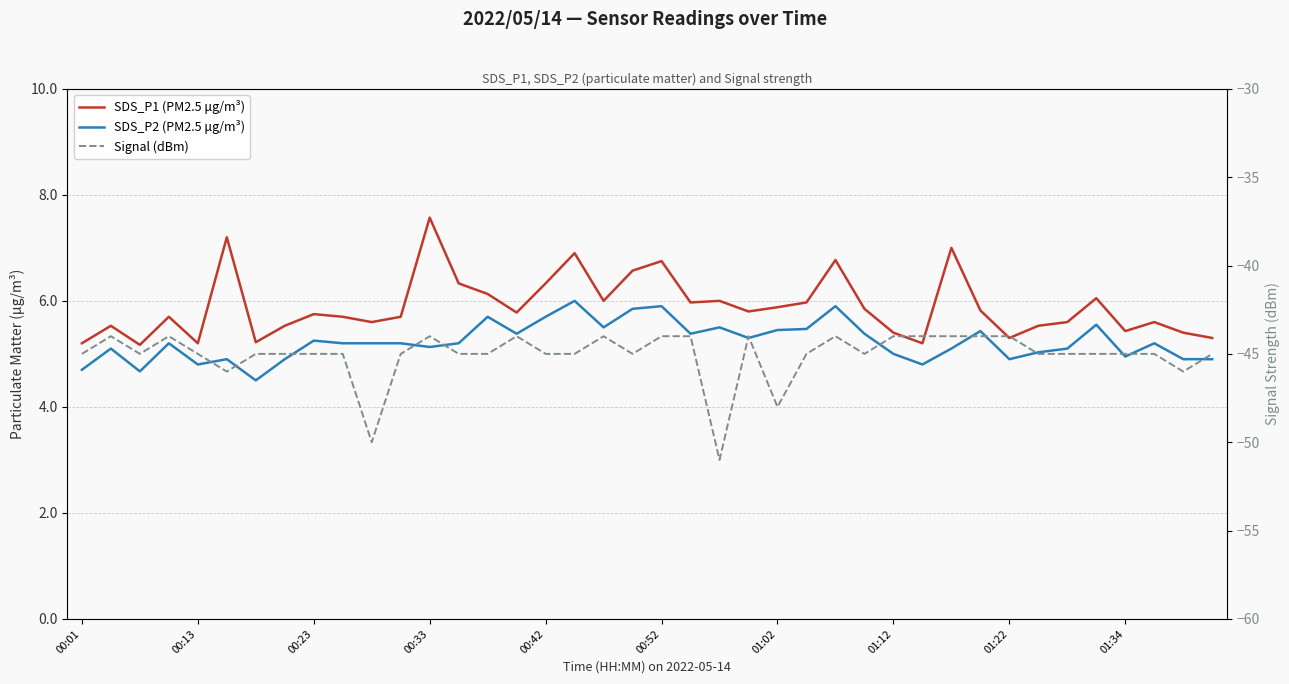

How many data points in SDS_P2 (PM2.5 μg/m³) are less than 5?

11